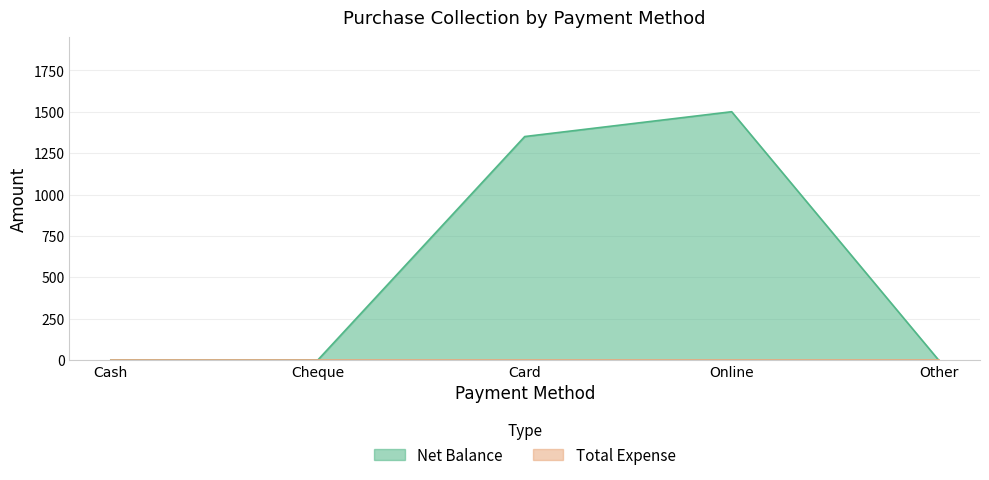

Count the number of categories in the chart.

5